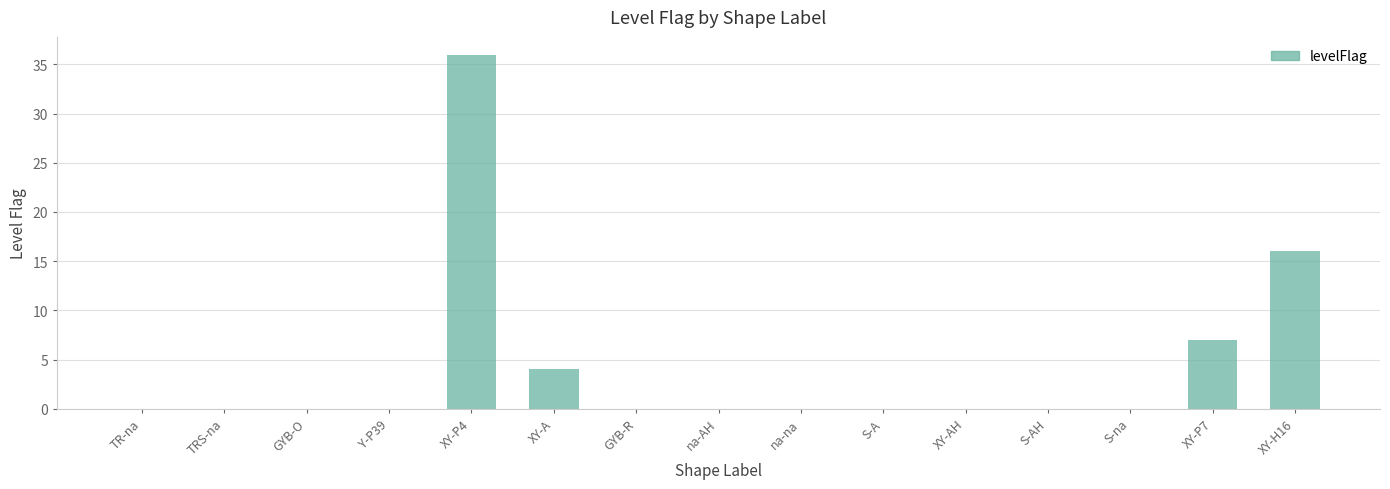

What is the greatest value displayed?

36